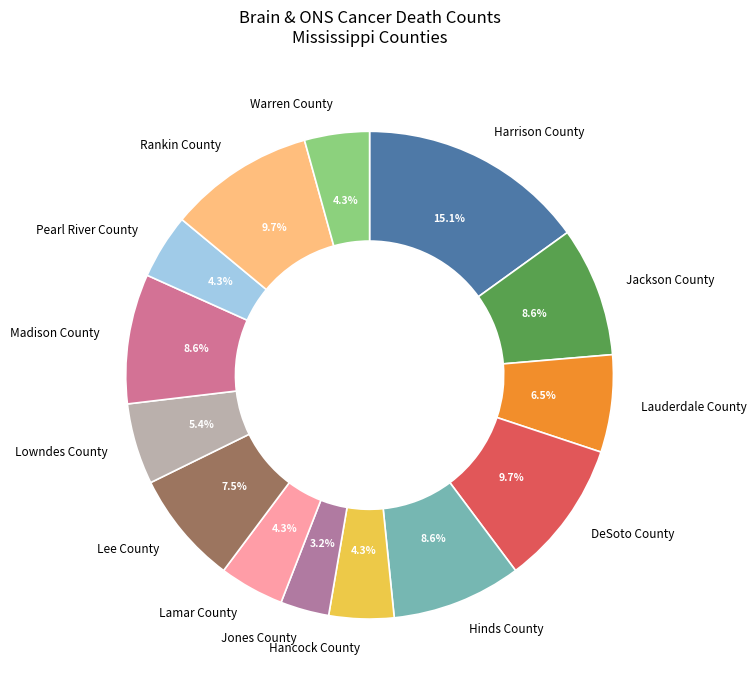

What is the ratio of the value at Jones County to the value at Lowndes County?

0.6